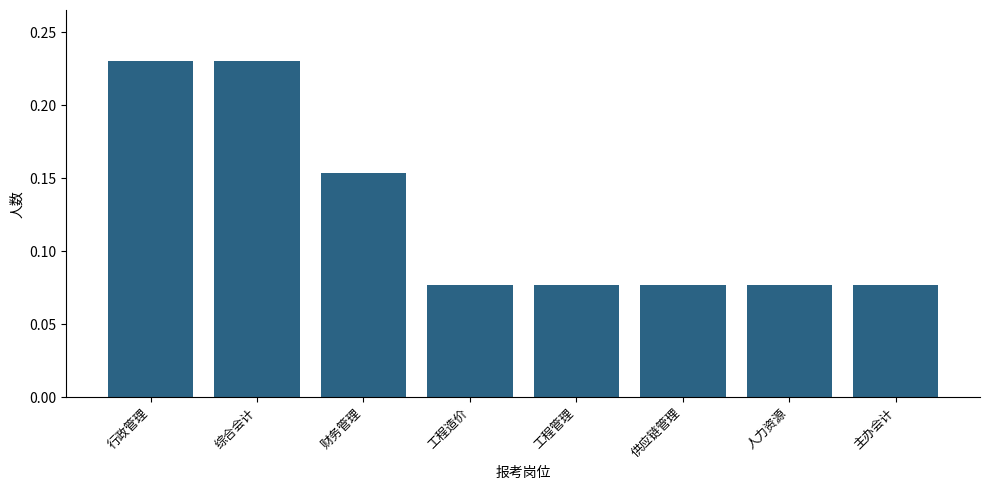

What is the sum of the values at 综合会计 and 工程管理?

0.3